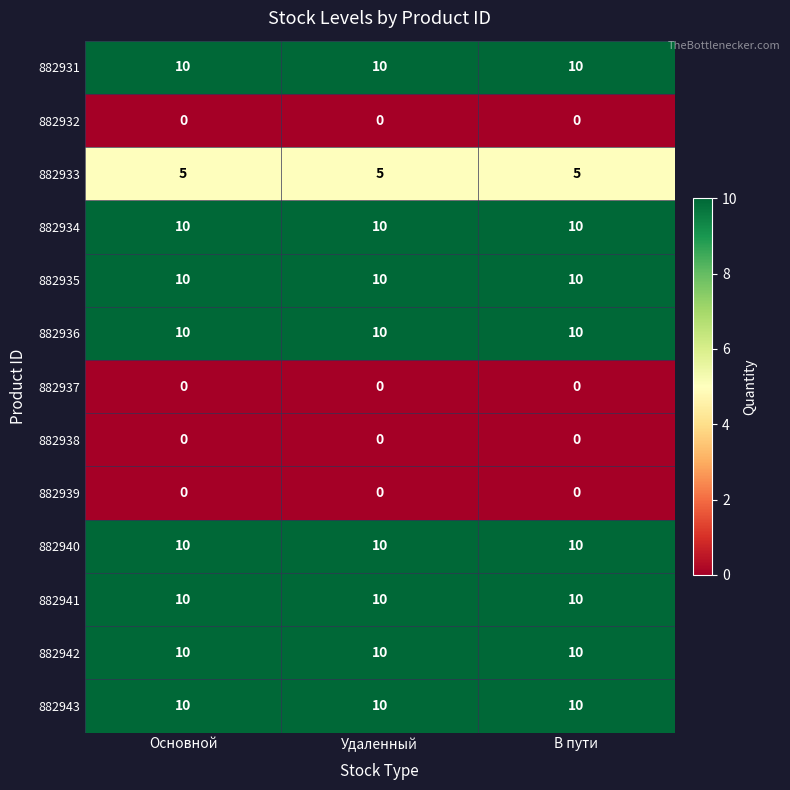

What is the greatest value displayed?

10